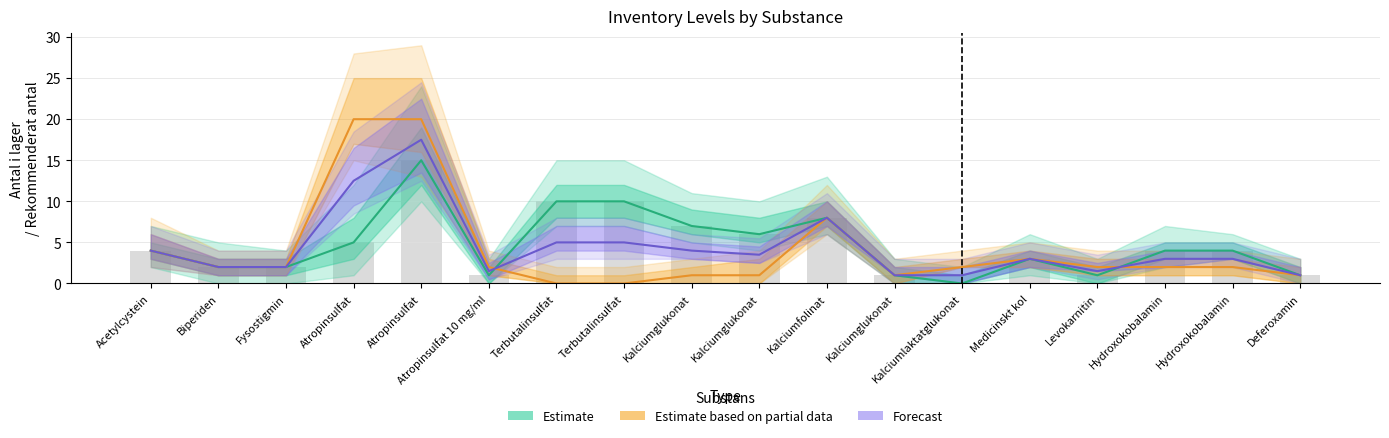

Between Fysostigmin and Kalciumglukonat, which is larger?

Kalciumglukonat